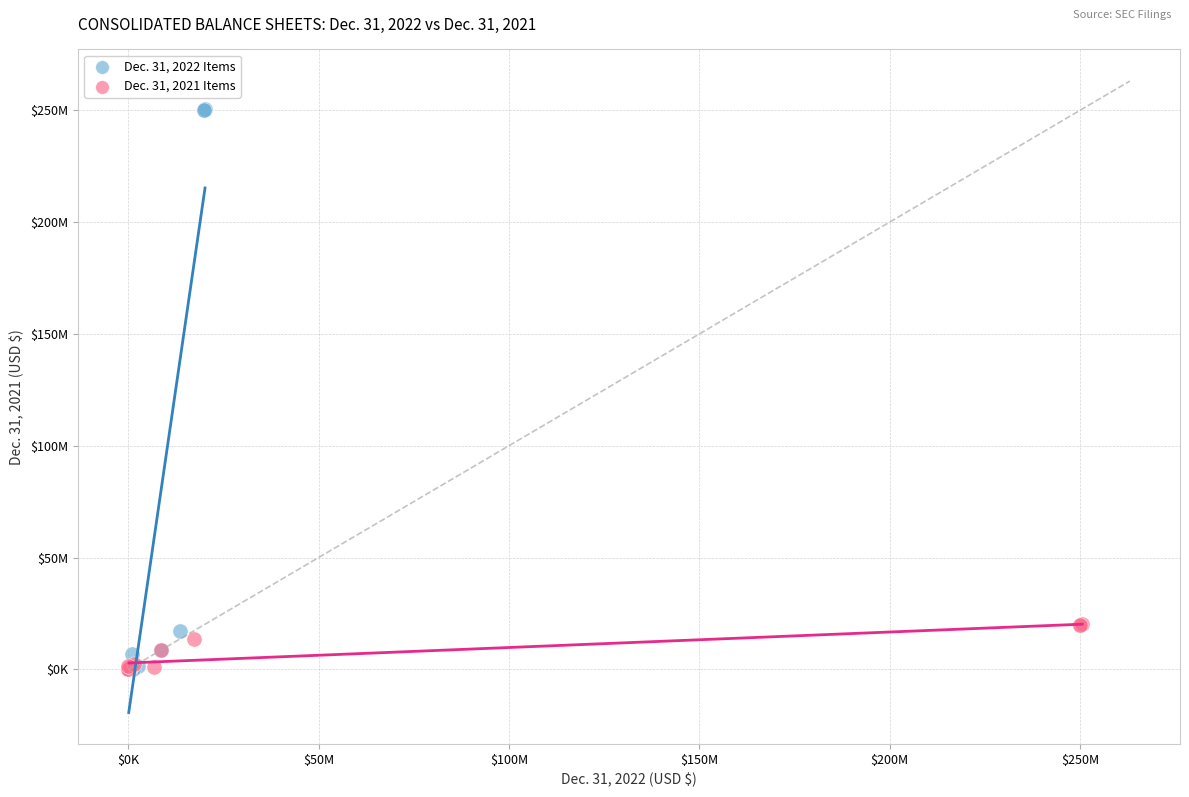

What are all the series names shown in the legend?

Dec. 31, 2022 Items, Dec. 31, 2021 Items